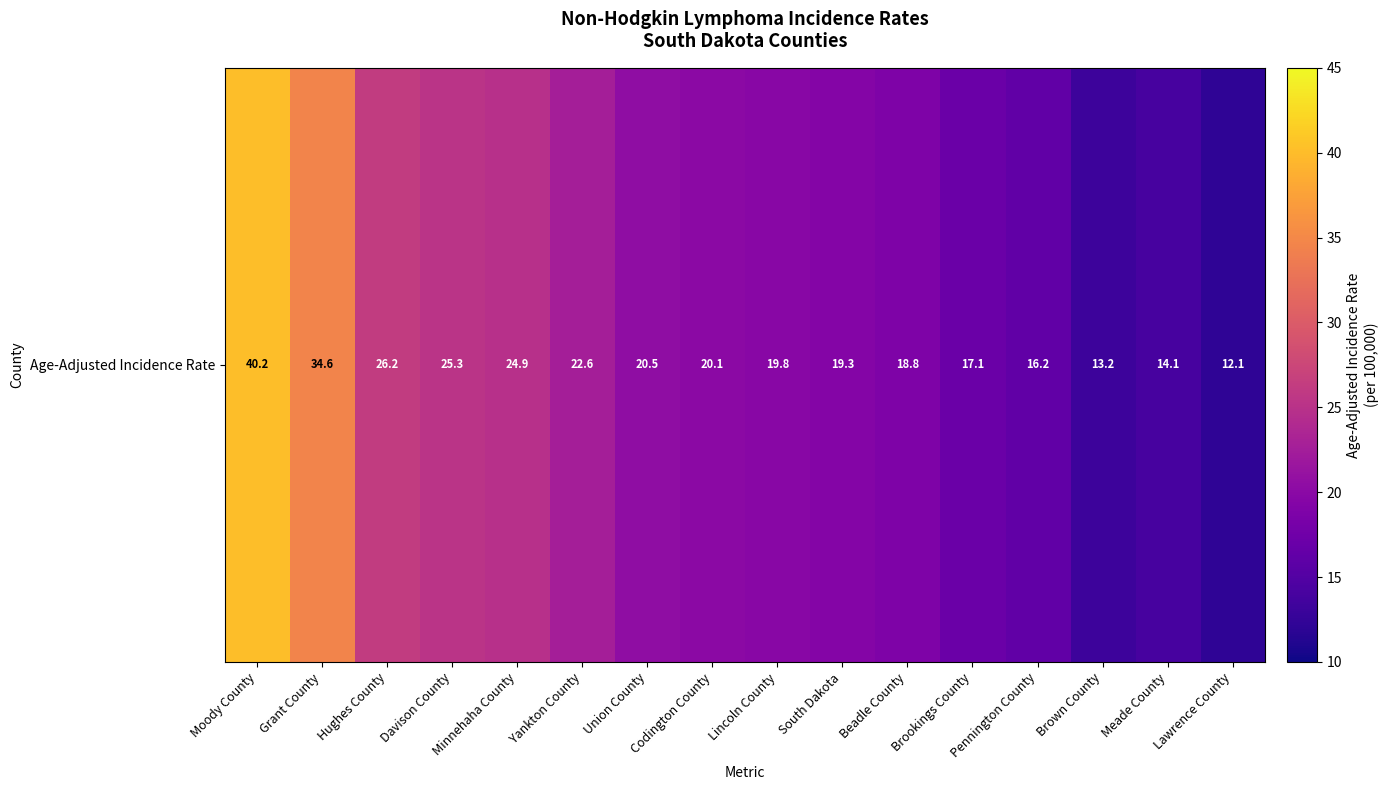

Count the number of categories in the chart.

16